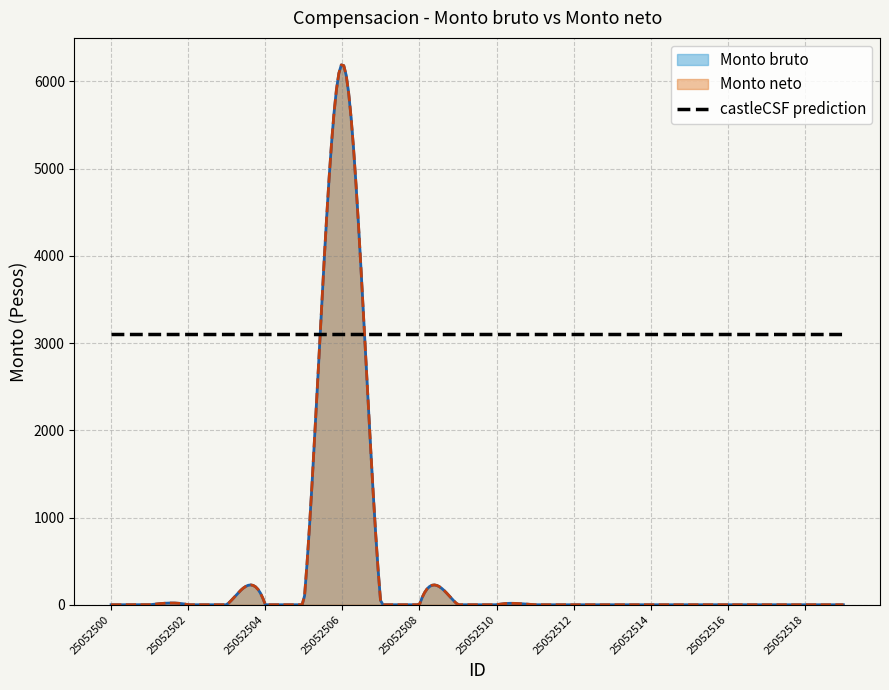

Is the value of Monto bruto at 25052500 greater than the value of Monto neto at 25052511?

No